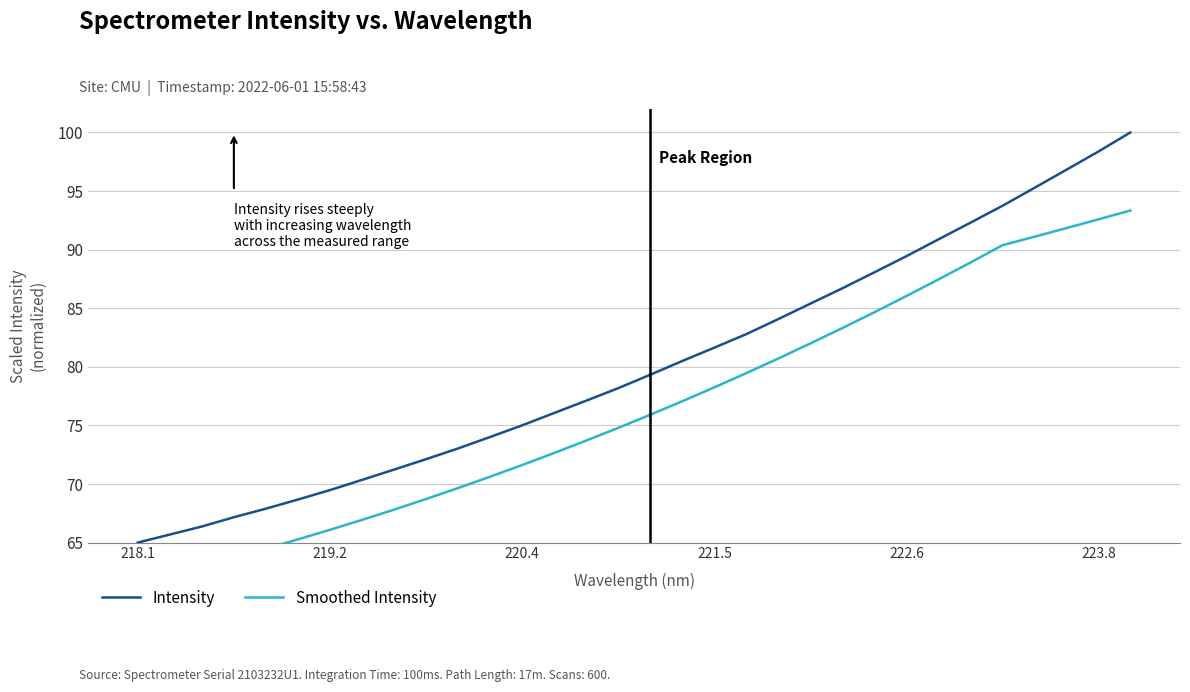

The value of Intensity at 222.6 is 32.5. True or false?

False